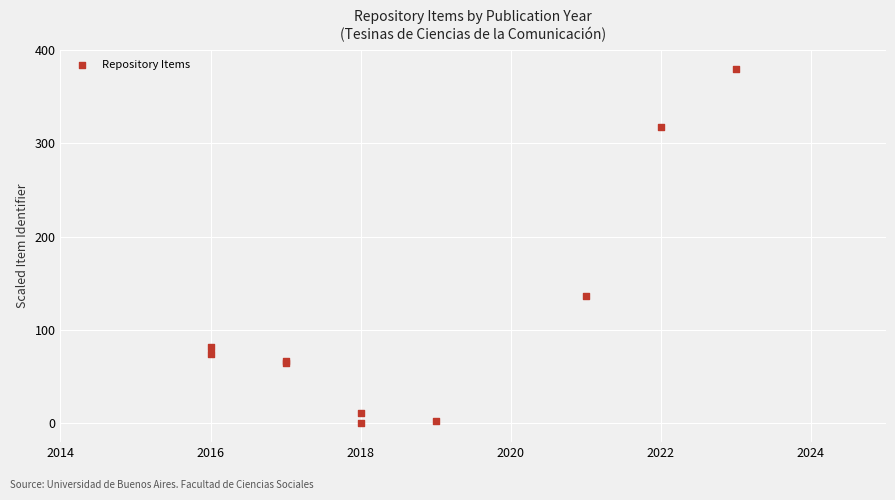

What Y value in the scatter plot is closest to 190?

136.0